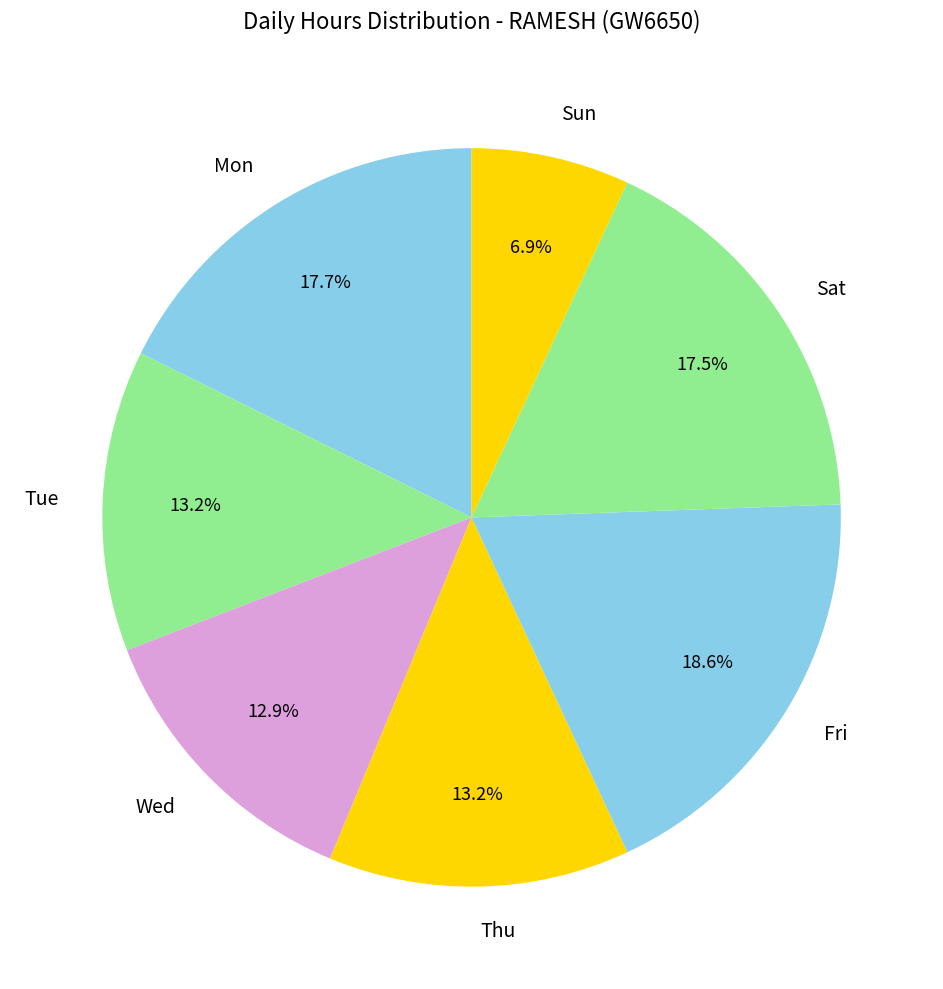

What is the total percentage of Fri and Mon?

36.3%